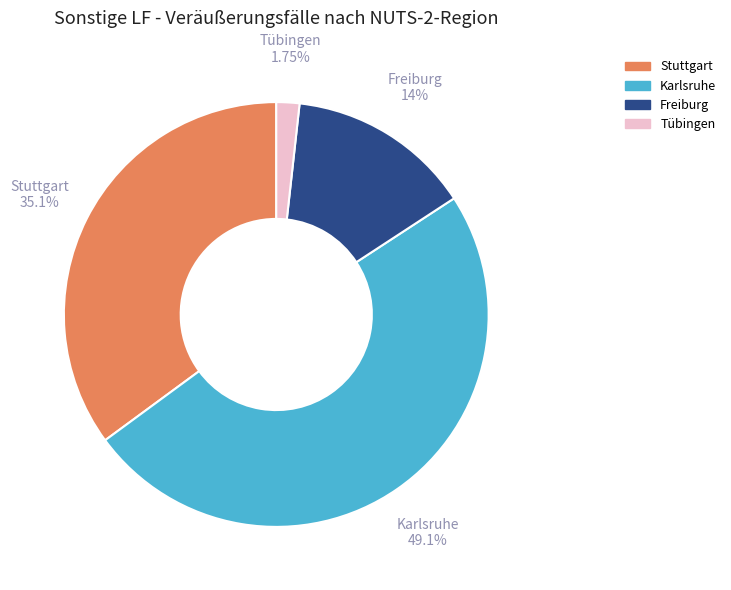

Count the number of slices in the pie.

4